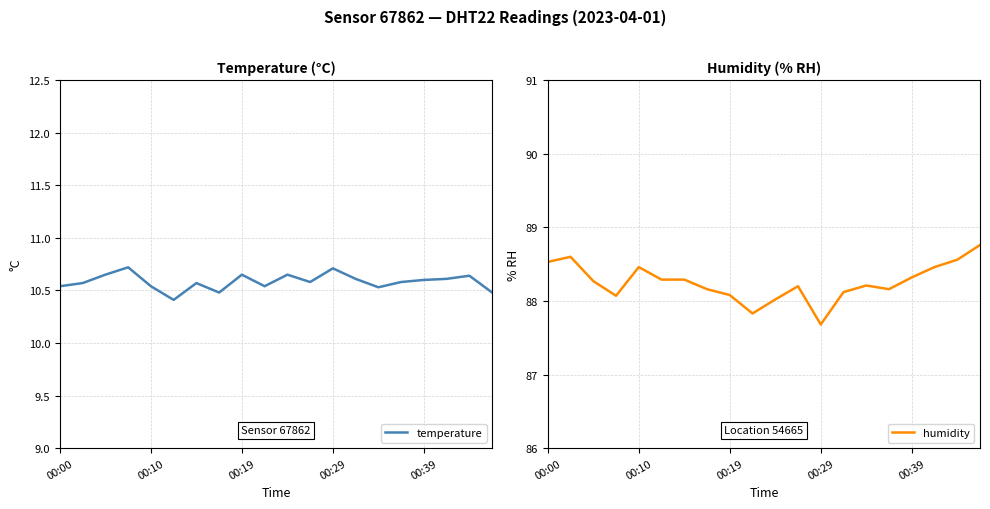

Is it true that temperature equals 10.6 at 00:39?

True